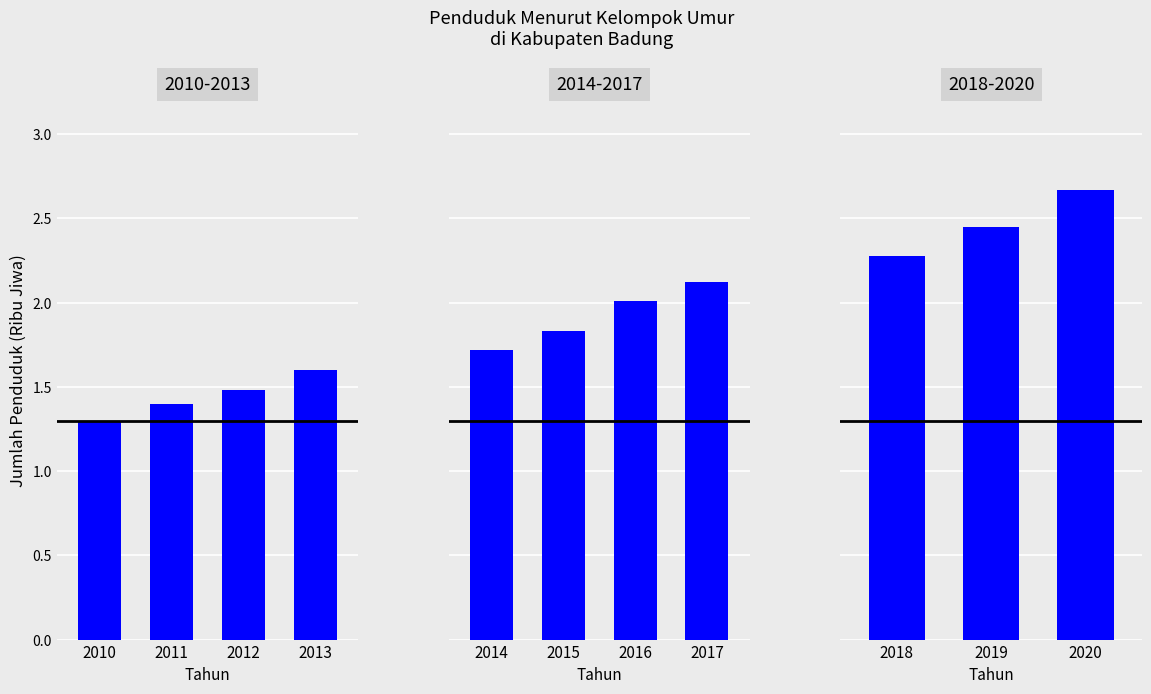

What is the value of the 3rd bar from the left?

2.7